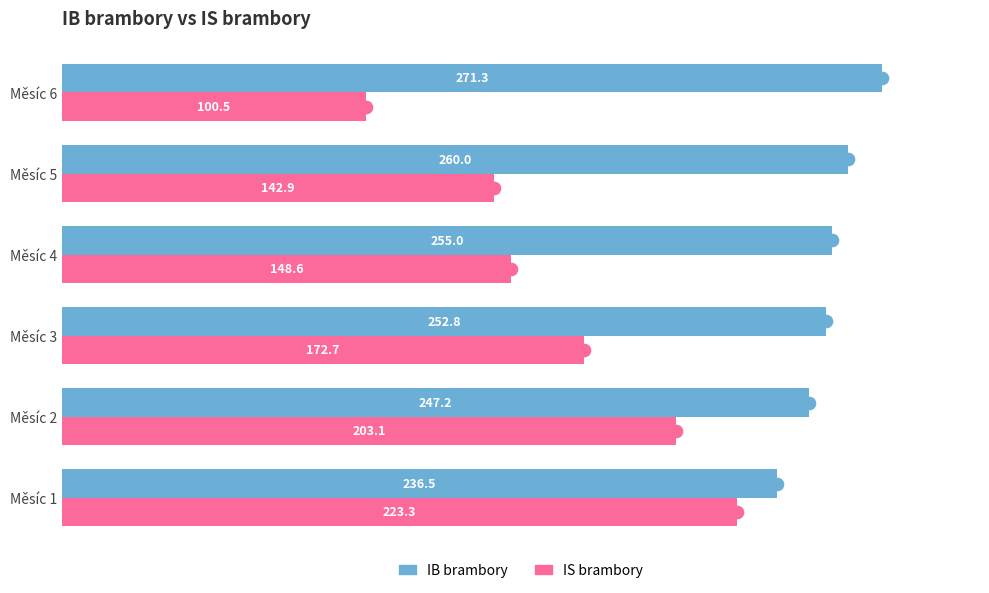

True or false: IS brambory has a value of 92.5 at Měsíc 3.

False